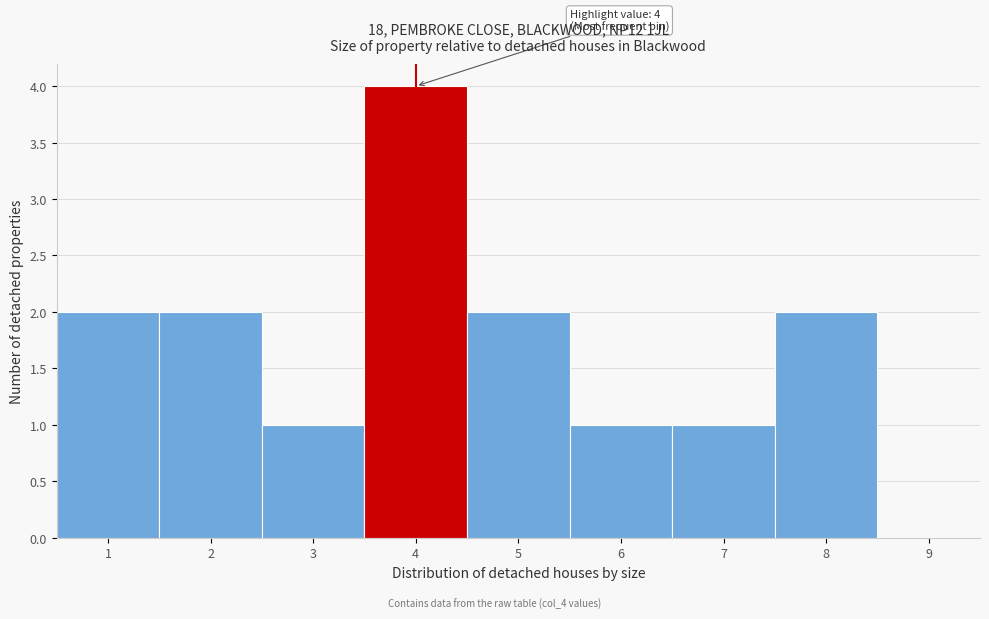

Over which range of the x-axis is the bar tallest?

3.5 to 4.5